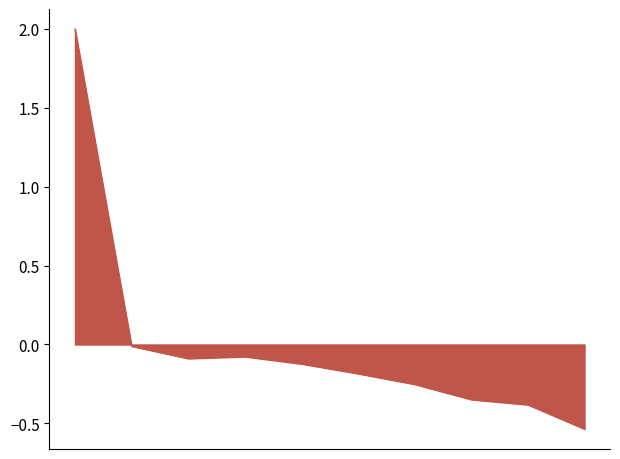

What is the difference between the maximum and minimum values?

2.5